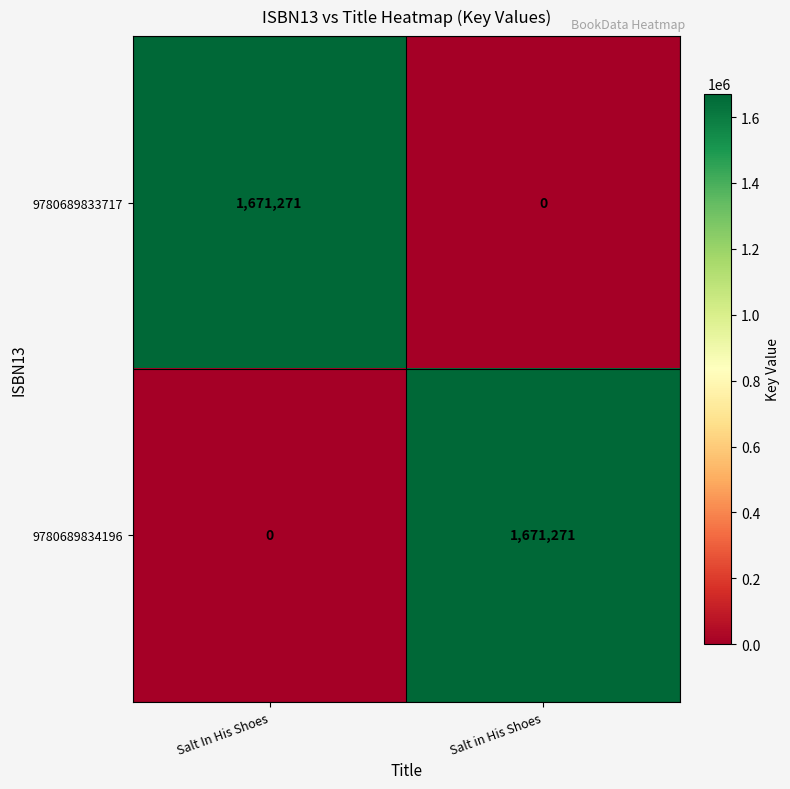

Reading right to left, extract all data points from this chart.

9780689833717: Salt in His Shoes=0	Salt In His Shoes=1671271
9780689834196: Salt in His Shoes=1671271	Salt In His Shoes=0